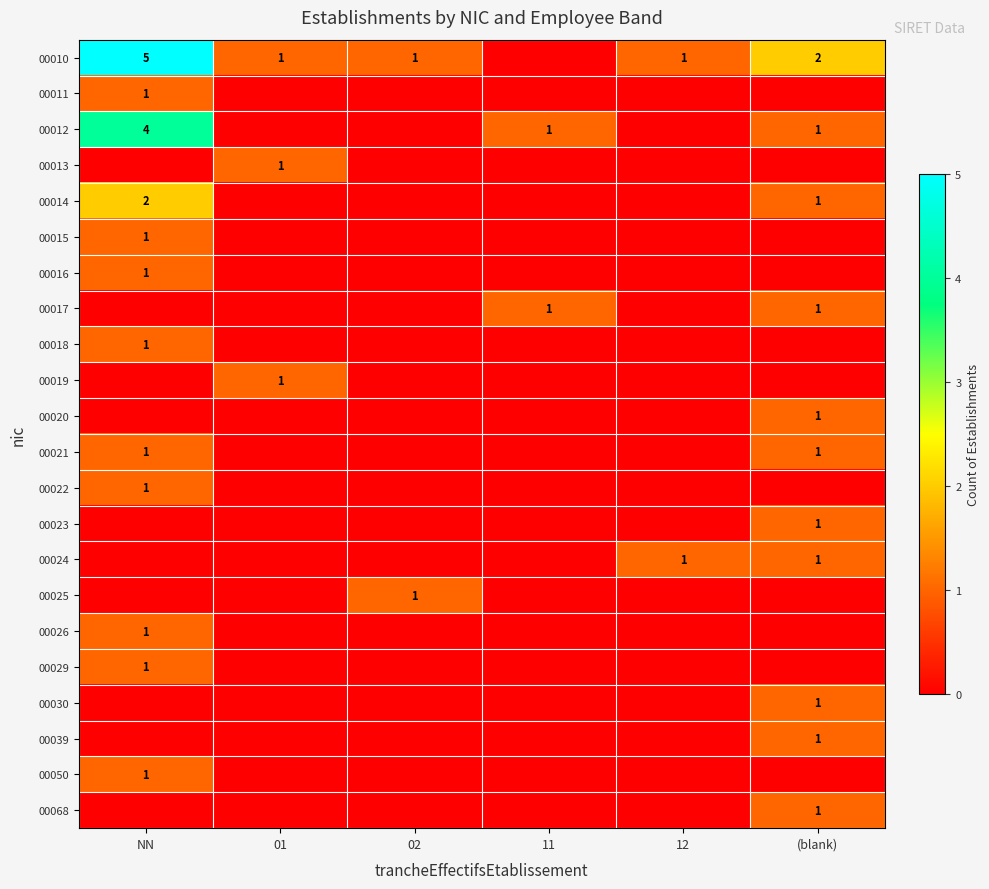

The value of 00010 at 12 is 0. True or false?

False